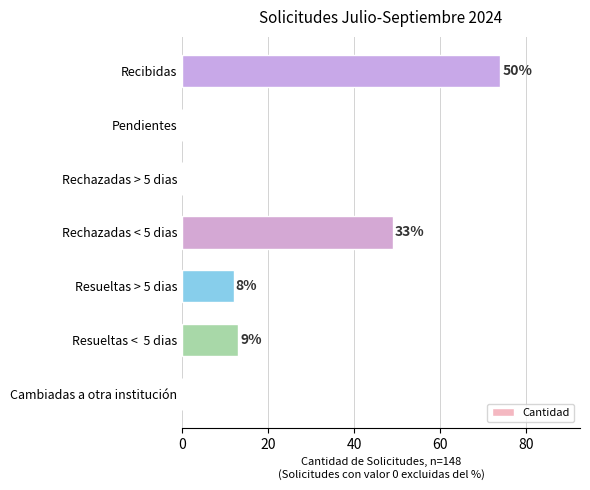

How many values are between 0 and 49?

6